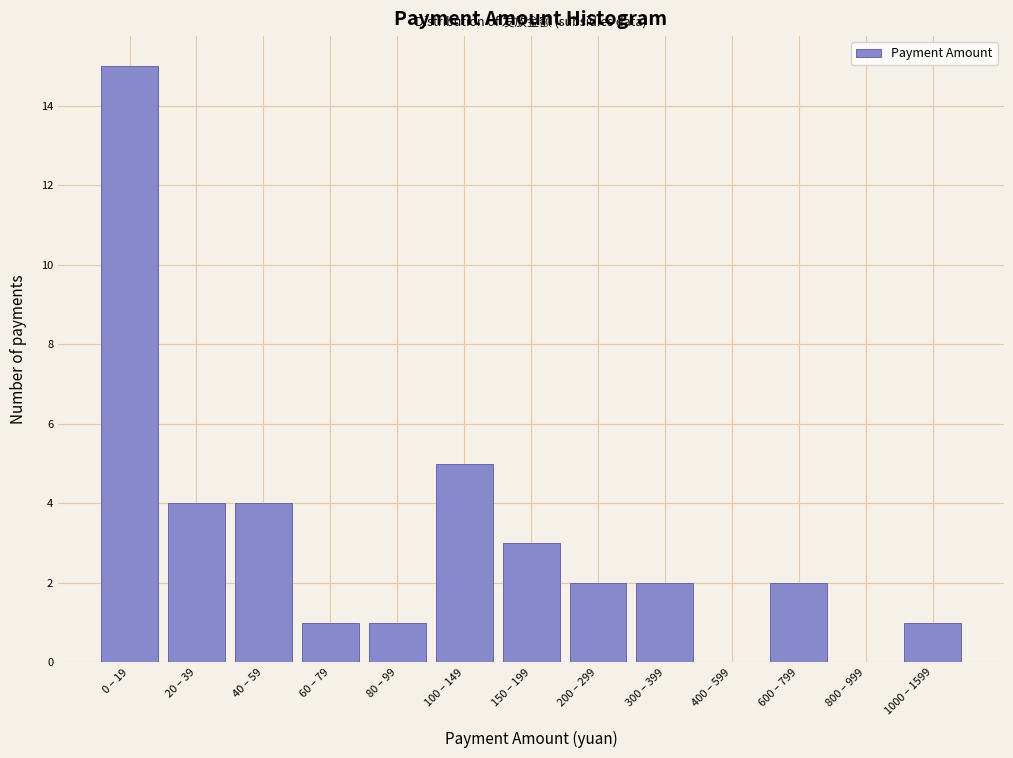

Reading left to right, list all the values displayed in this chart.

0 – 19=15	20 – 39=4	40 – 59=4	60 – 79=1	80 – 99=1	100 – 149=5	150 – 199=3	200 – 299=2	300 – 399=2	400 – 599=0	600 – 799=2	800 – 999=0	1000 – 1599=1